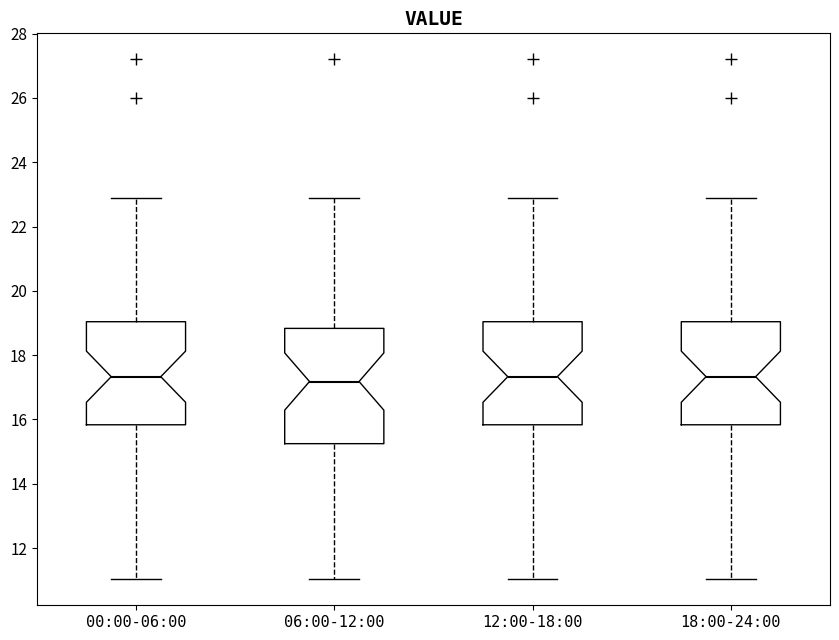

Reading left to right, transcribe this box plot: for each box, give where its median line is, the range the box spans, and where its two whiskers end, as read against the y-axis. The values are not printed on the chart, so give them approximately, as read against the axis.

00:00-06:00: median 17.4, box 15.8 to 19.0, whiskers 11.0 to 23.0
06:00-12:00: median 17.2, box 15.2 to 18.8, whiskers 11.0 to 23.0
12:00-18:00: median 17.4, box 15.8 to 19.0, whiskers 11.0 to 23.0
18:00-24:00: median 17.4, box 15.8 to 19.0, whiskers 11.0 to 23.0